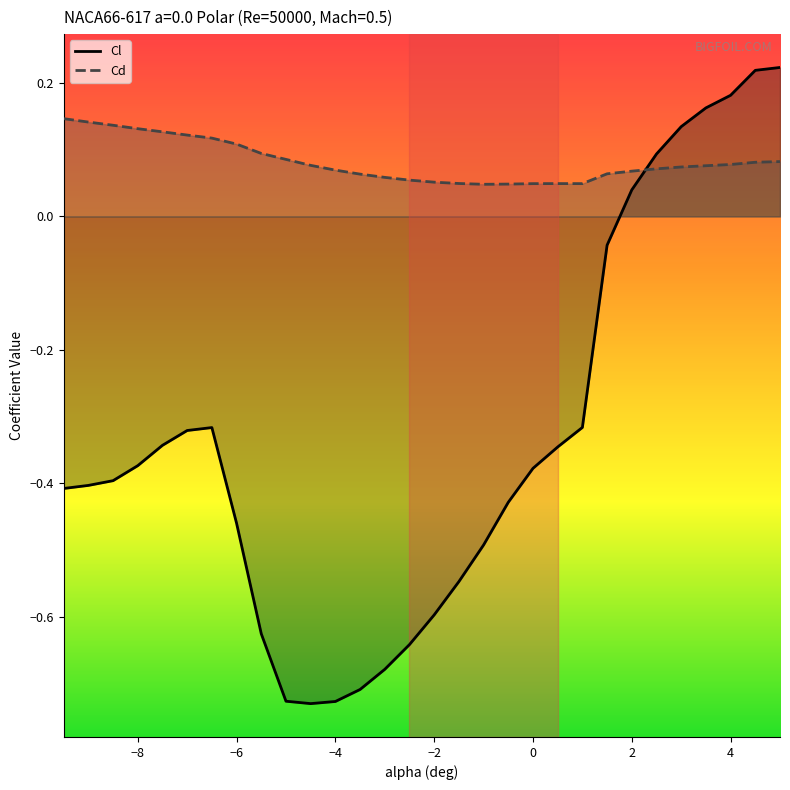

Which series has the widest spread of values?

Cl